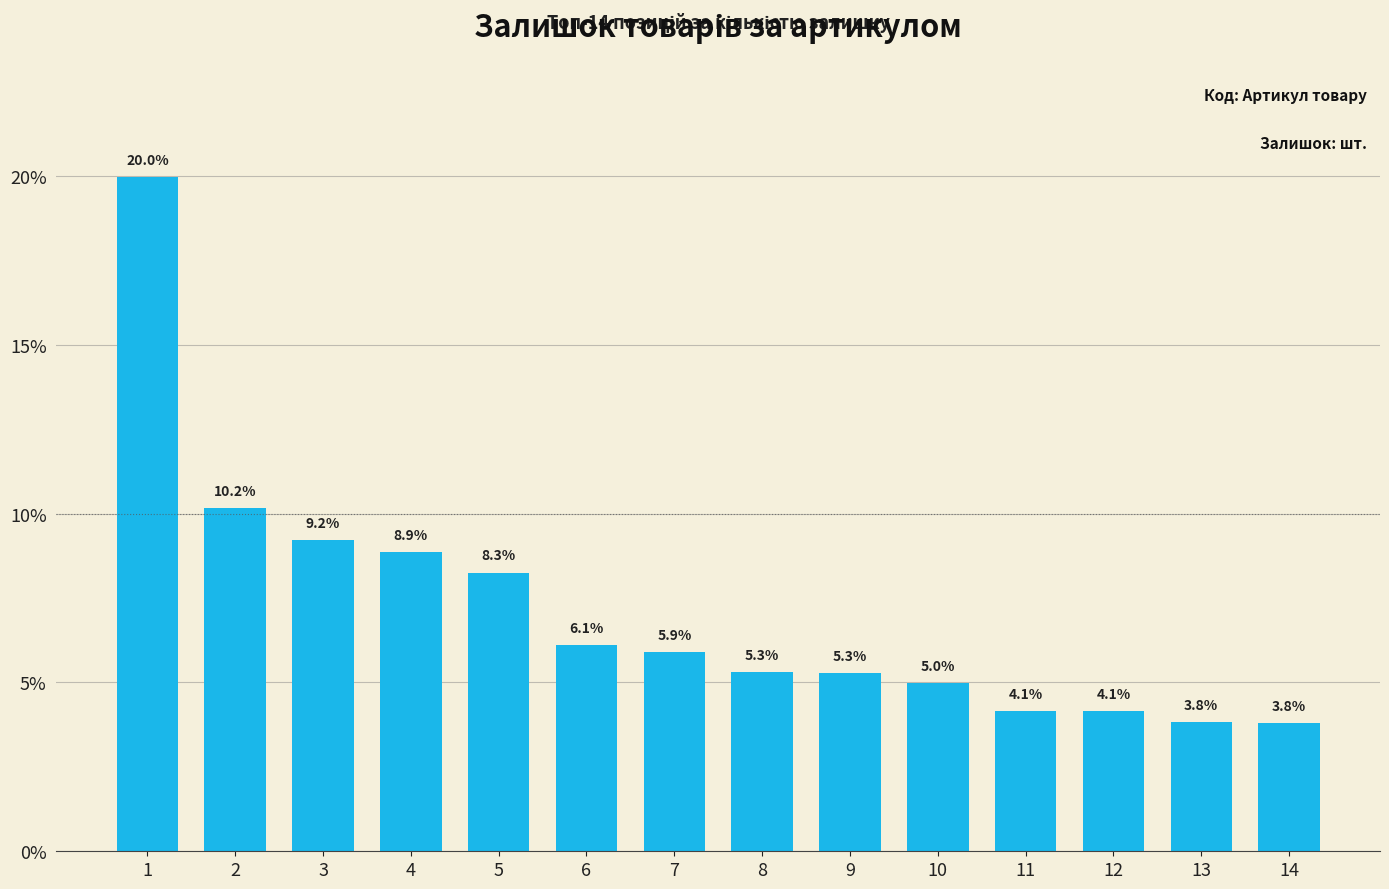

Where is the data nearest to the value 11?

2